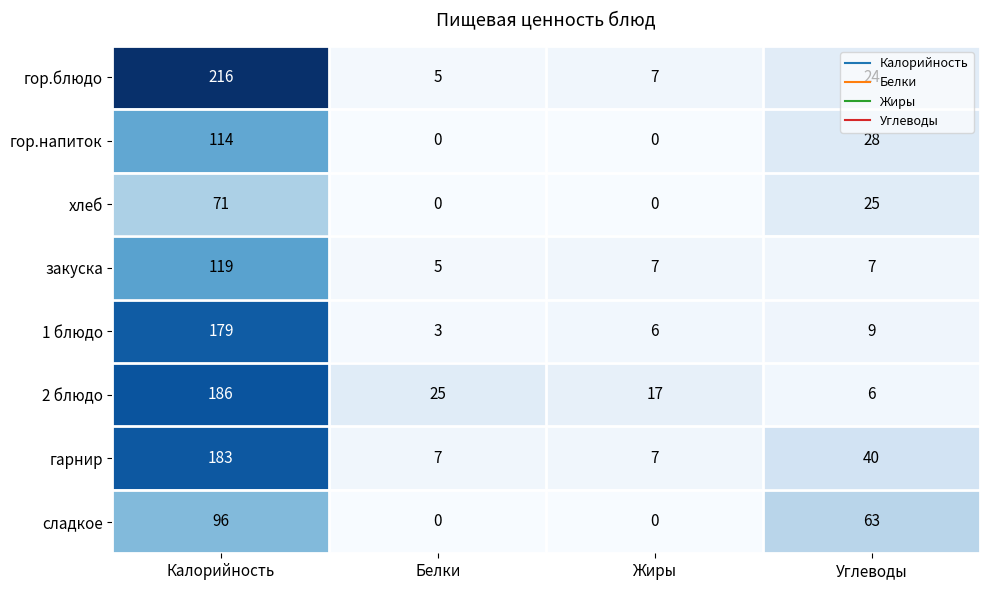

What is the greatest value displayed?

216